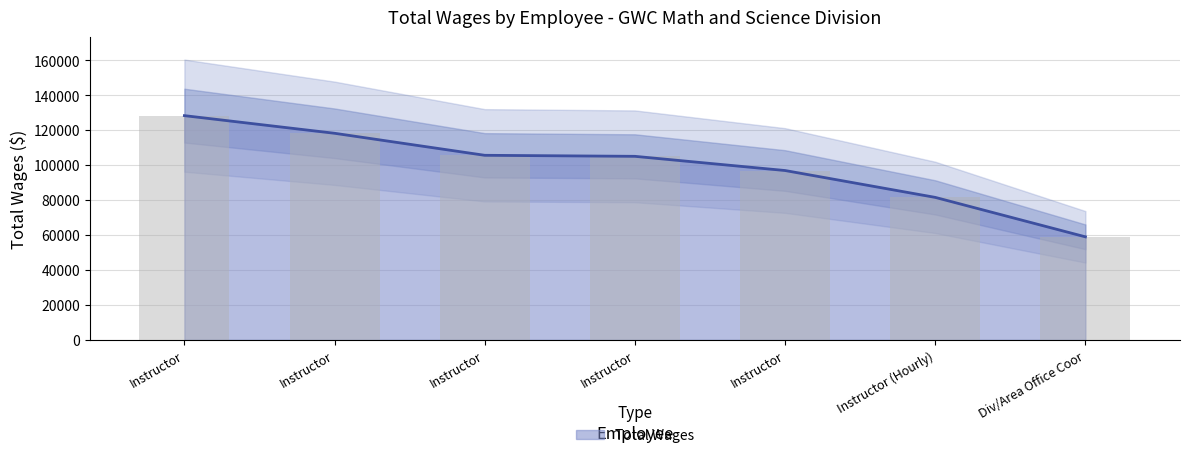

What is the change in value from 2. to 6.?

-36687